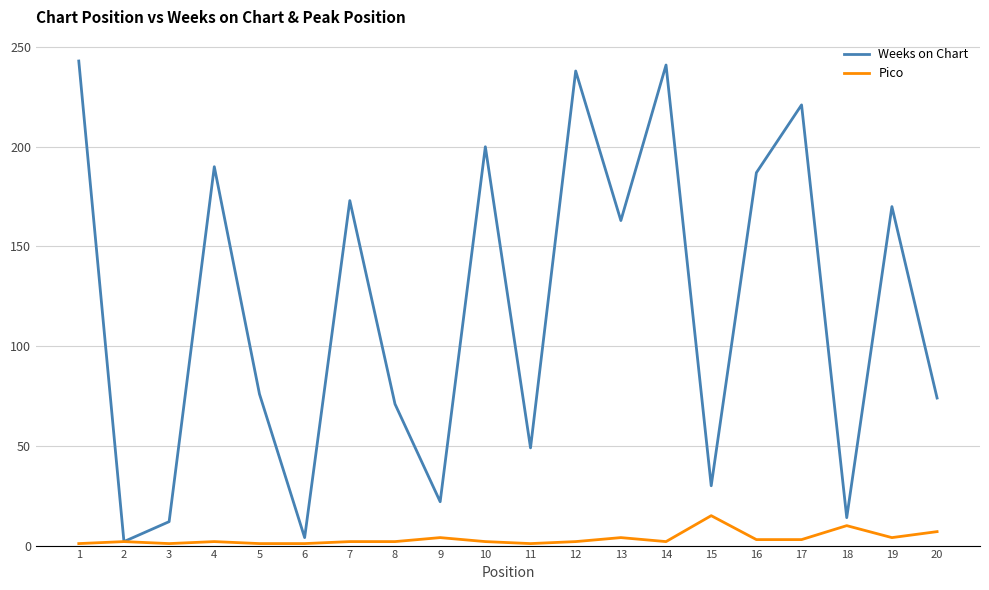

Is the value of Weeks on Chart at 8 greater than the value of Pico at 10?

Yes